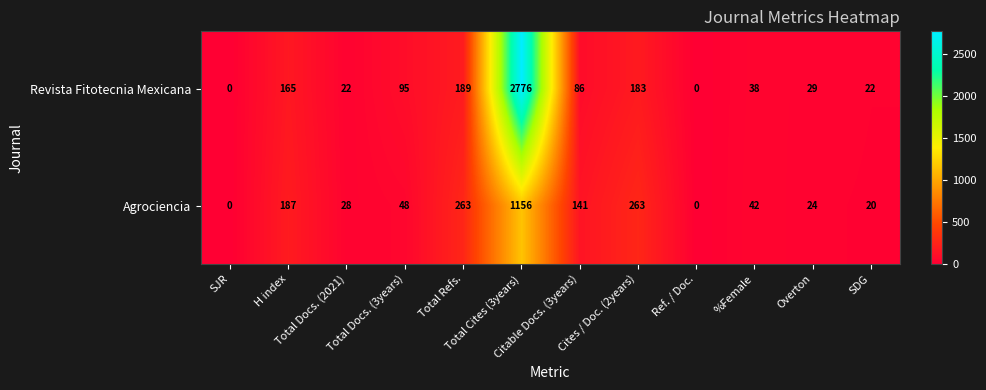

What is the average value of the Revista Fitotecnia Mexicana series?

300